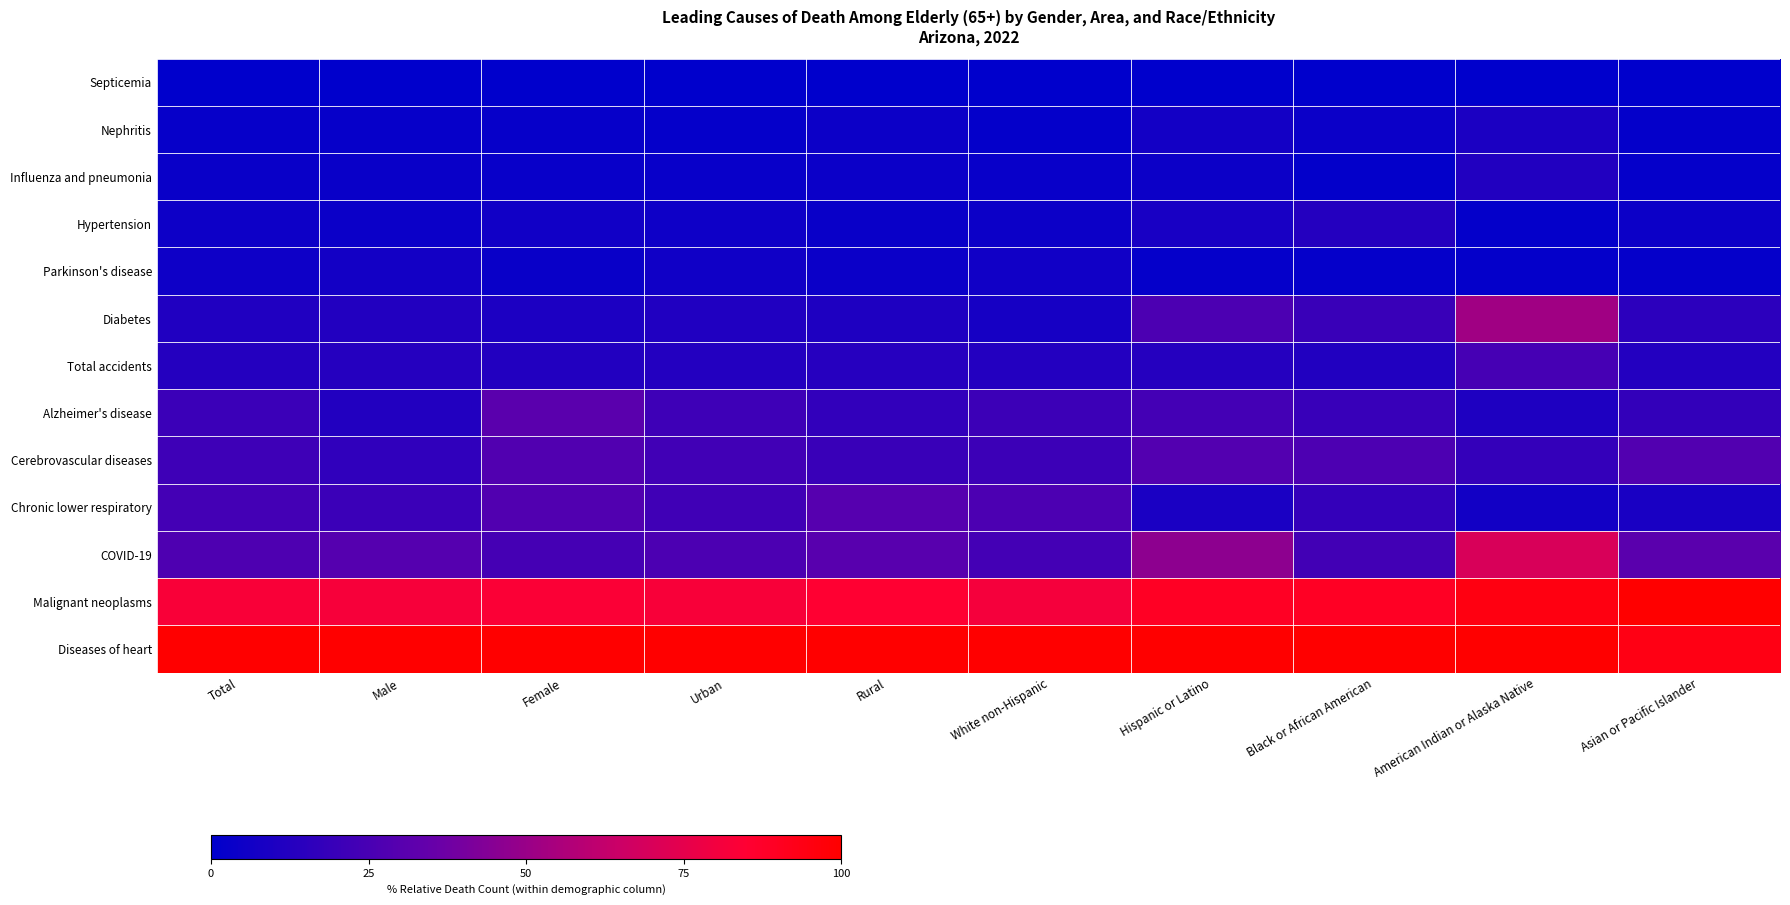

What is the spread (max minus min) of values at White non-Hispanic?

100.0